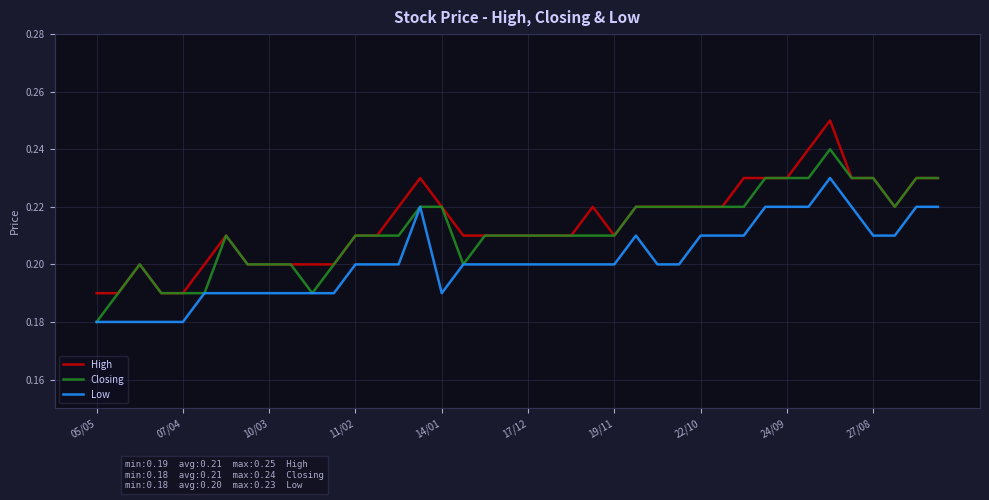

True or false: High and Low intersect in this chart.

False